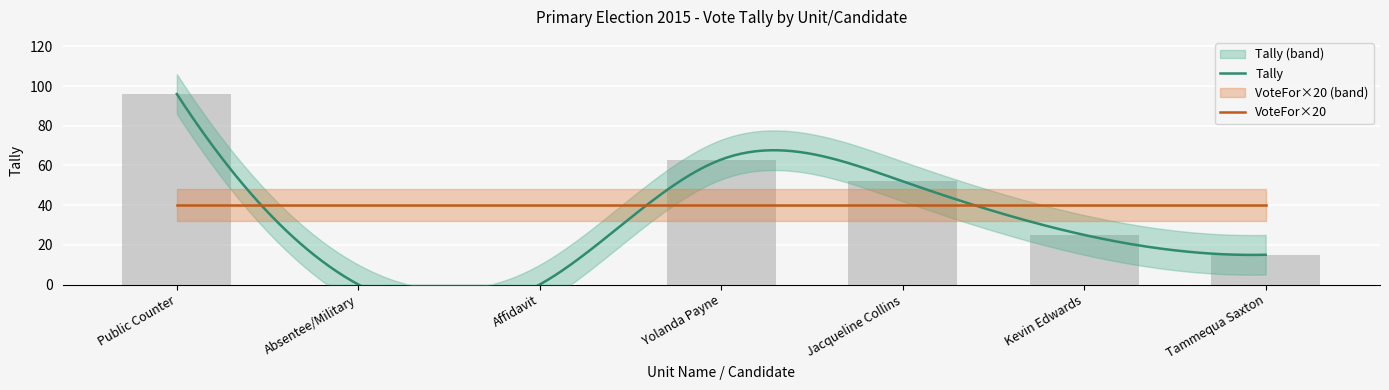

List the labels in order of value, largest first.

Public Counter, Yolanda Payne, Jacqueline Collins, Kevin Edwards, Tammequa Saxton, Absentee/Military, Affidavit